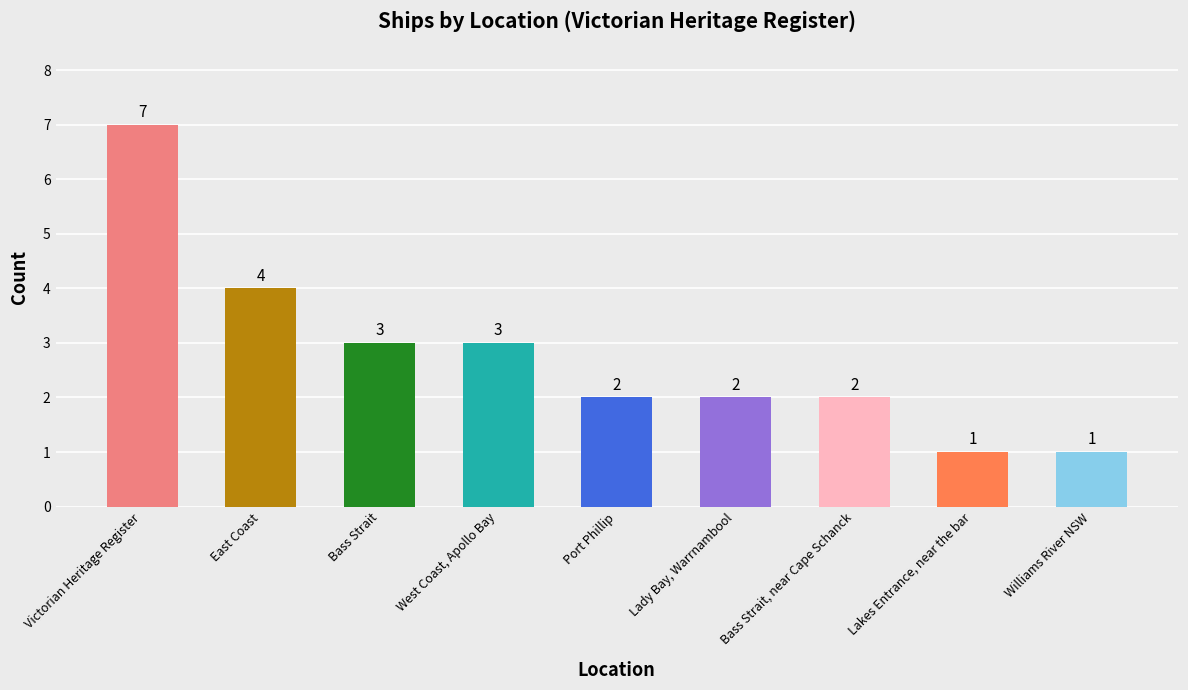

Count the number of data series in this chart.

1